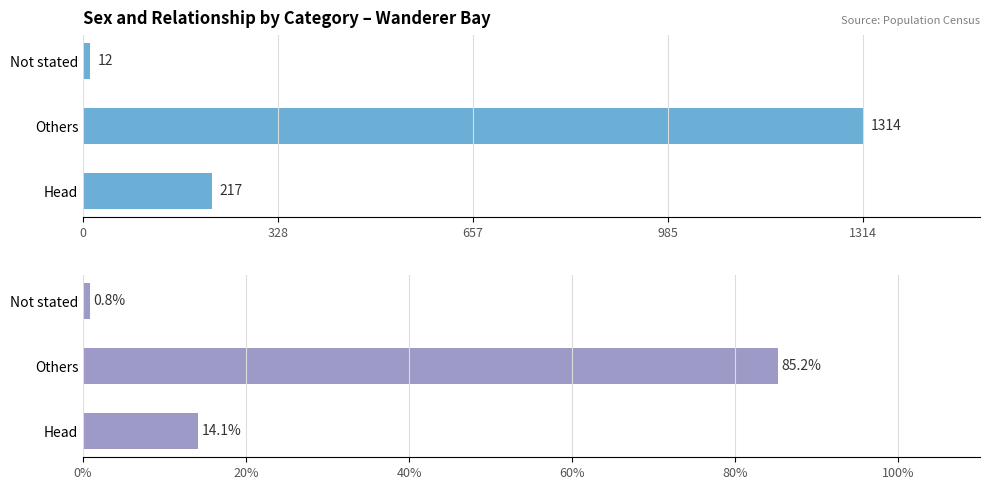

At how many categories does at least one series exceed 483?

1